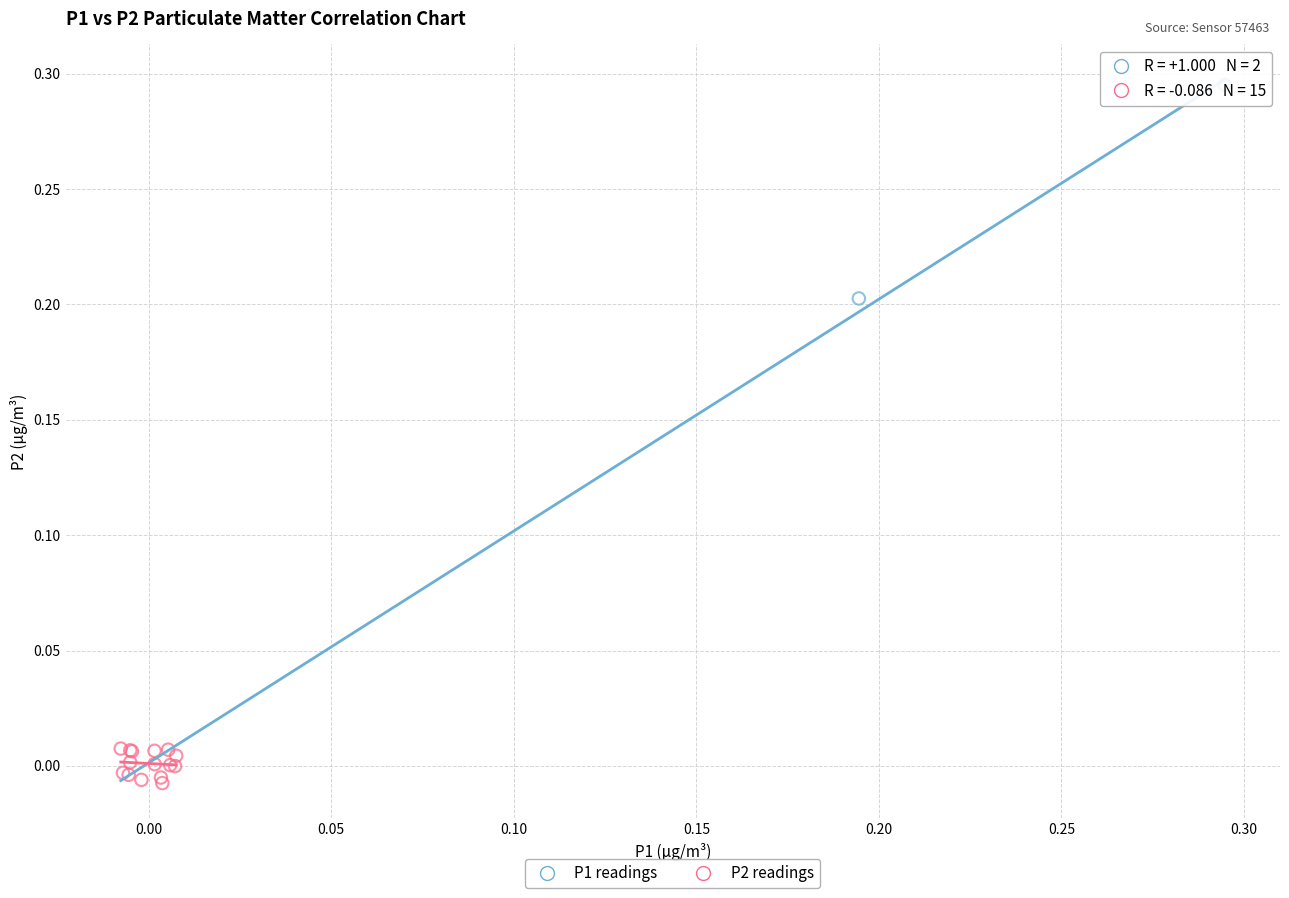

Which series contains the lowest Y value?

P2 readings